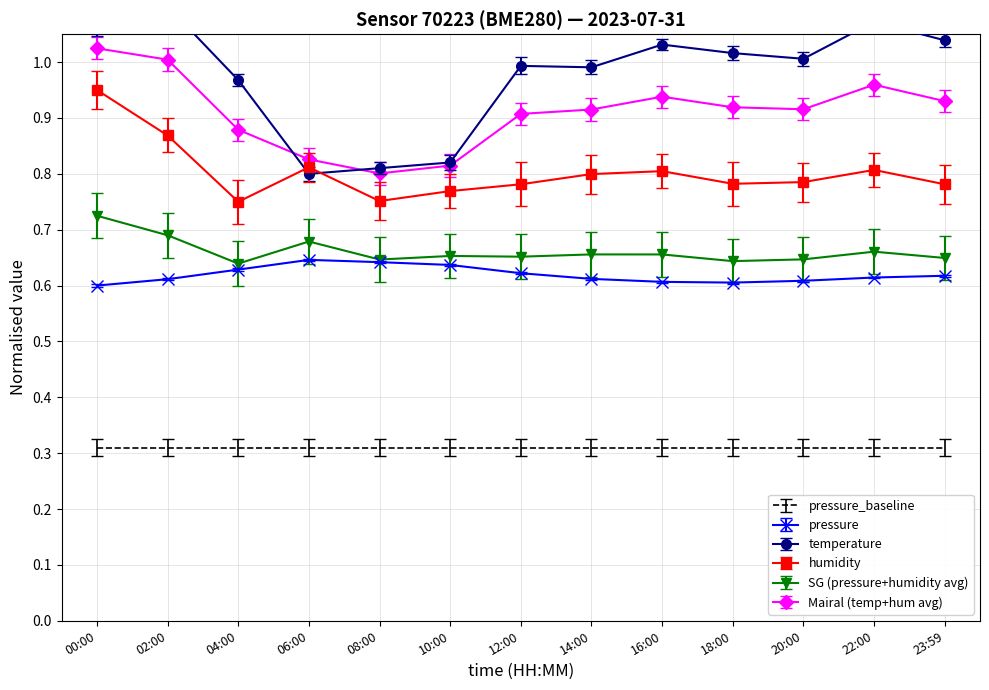

Read the humidity value at 10:00.

0.8